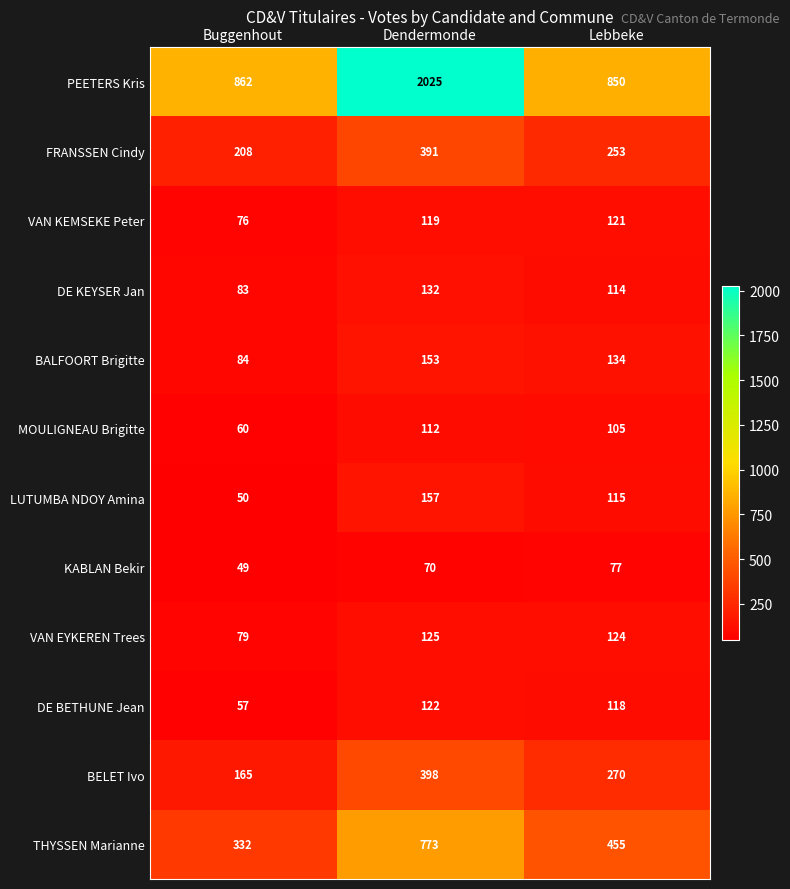

At Lebbeke, list the series in order from smallest to largest.

KABLAN Bekir, MOULIGNEAU Brigitte, DE KEYSER Jan, LUTUMBA NDOY Amina, DE BETHUNE Jean, VAN KEMSEKE Peter, VAN EYKEREN Trees, BALFOORT Brigitte, FRANSSEN Cindy, BELET Ivo, THYSSEN Marianne, PEETERS Kris